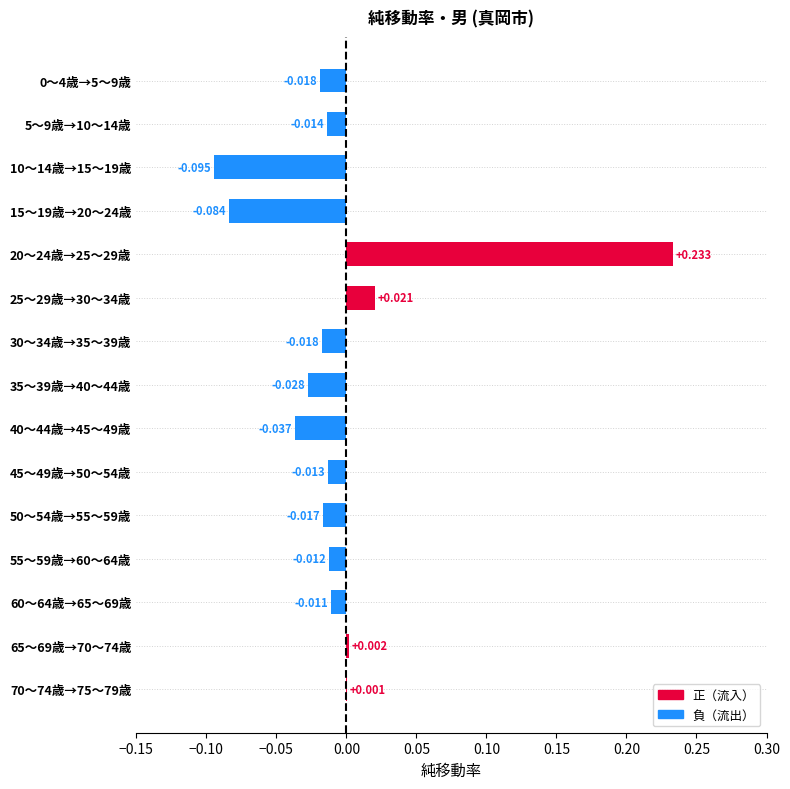

Which category has the highest value across all series?

20～24歳→25～29歳